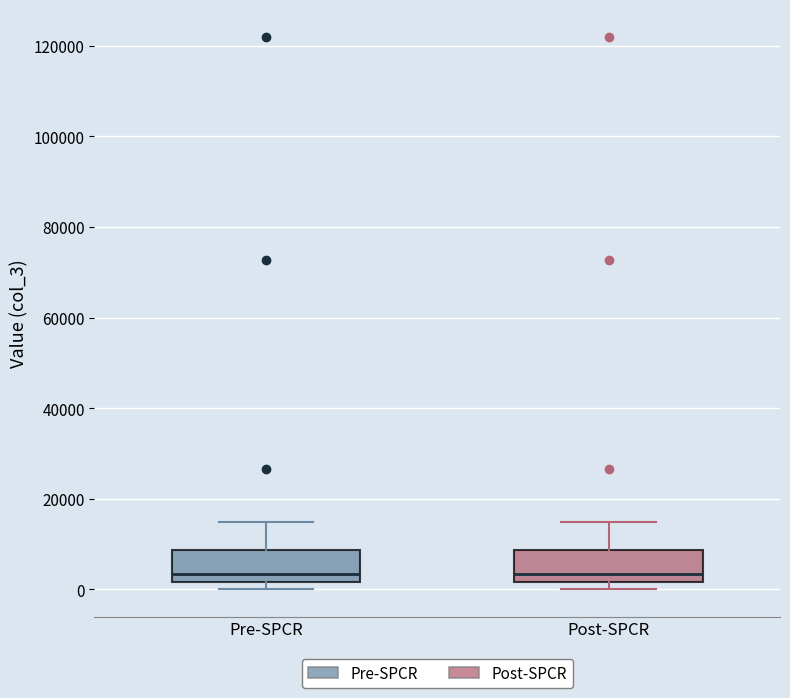

Where does the upper whisker of the box for Post-SPCR end on the y-axis? The values are not printed on the chart, so give them approximately, as read against the axis.

14000